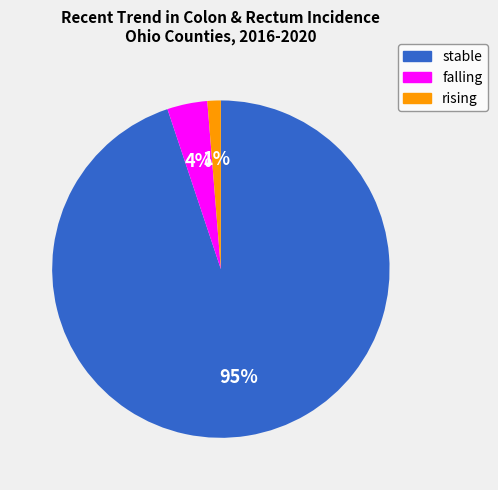

Rank the categories by value from highest to lowest.

stable, falling, rising